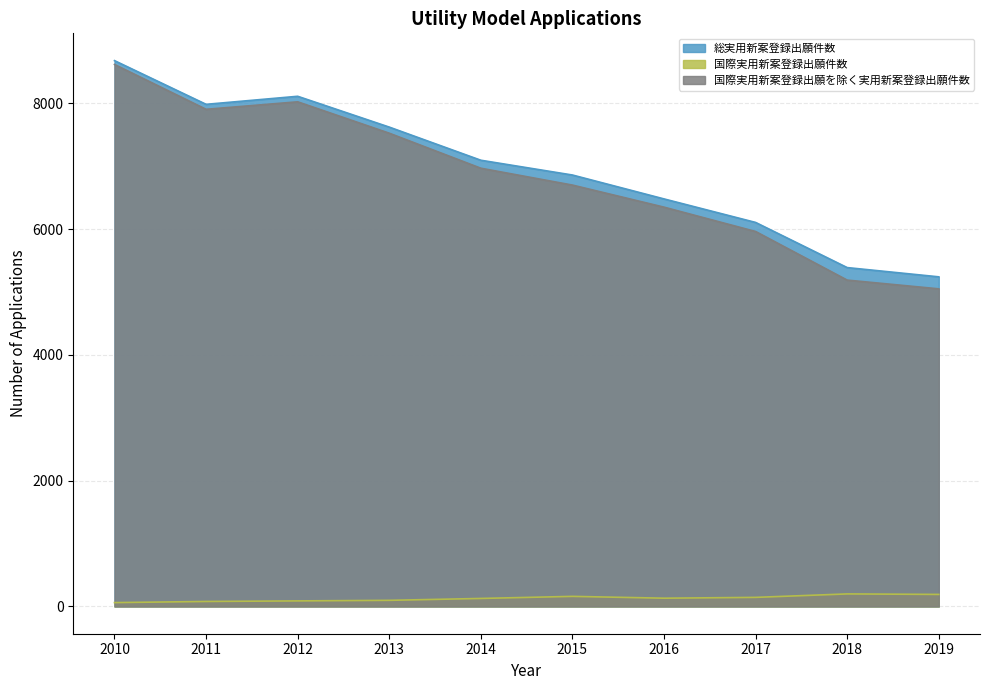

True or false: 国際実用新案登録出願件数 and 国際実用新案登録出願を除く実用新案登録出願件数 cross at least once.

False